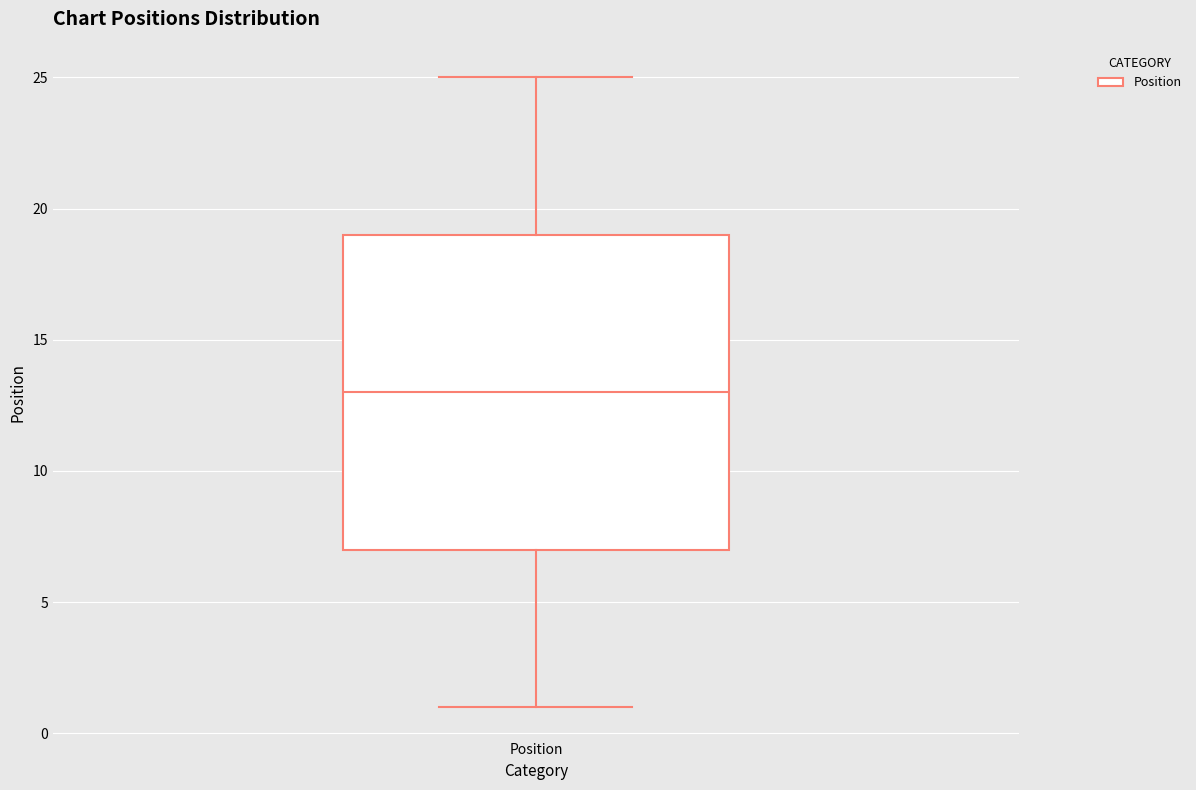

Transcribe this box plot: give where the median line is, the range the box spans, and where the two whiskers end, as read against the y-axis. The values are not printed on the chart, so give them approximately, as read against the axis.

median 13, box 7 to 19, whiskers 1 to 25